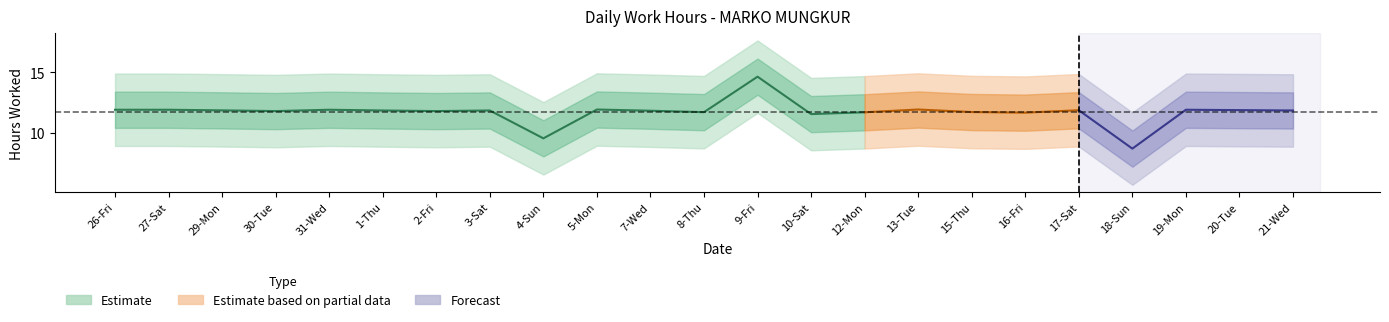

What is the label of the 11th point from the right?

9-Fri